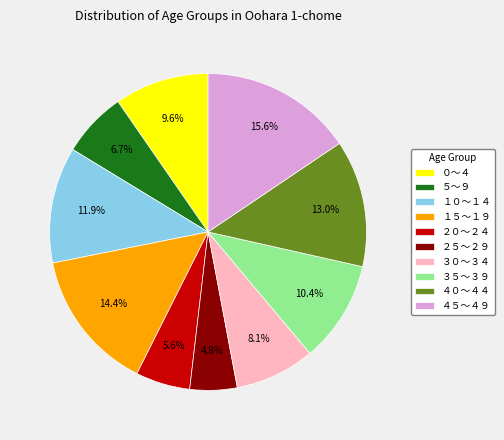

The ２０～２４ slice represents 1% of the pie. True or false?

False